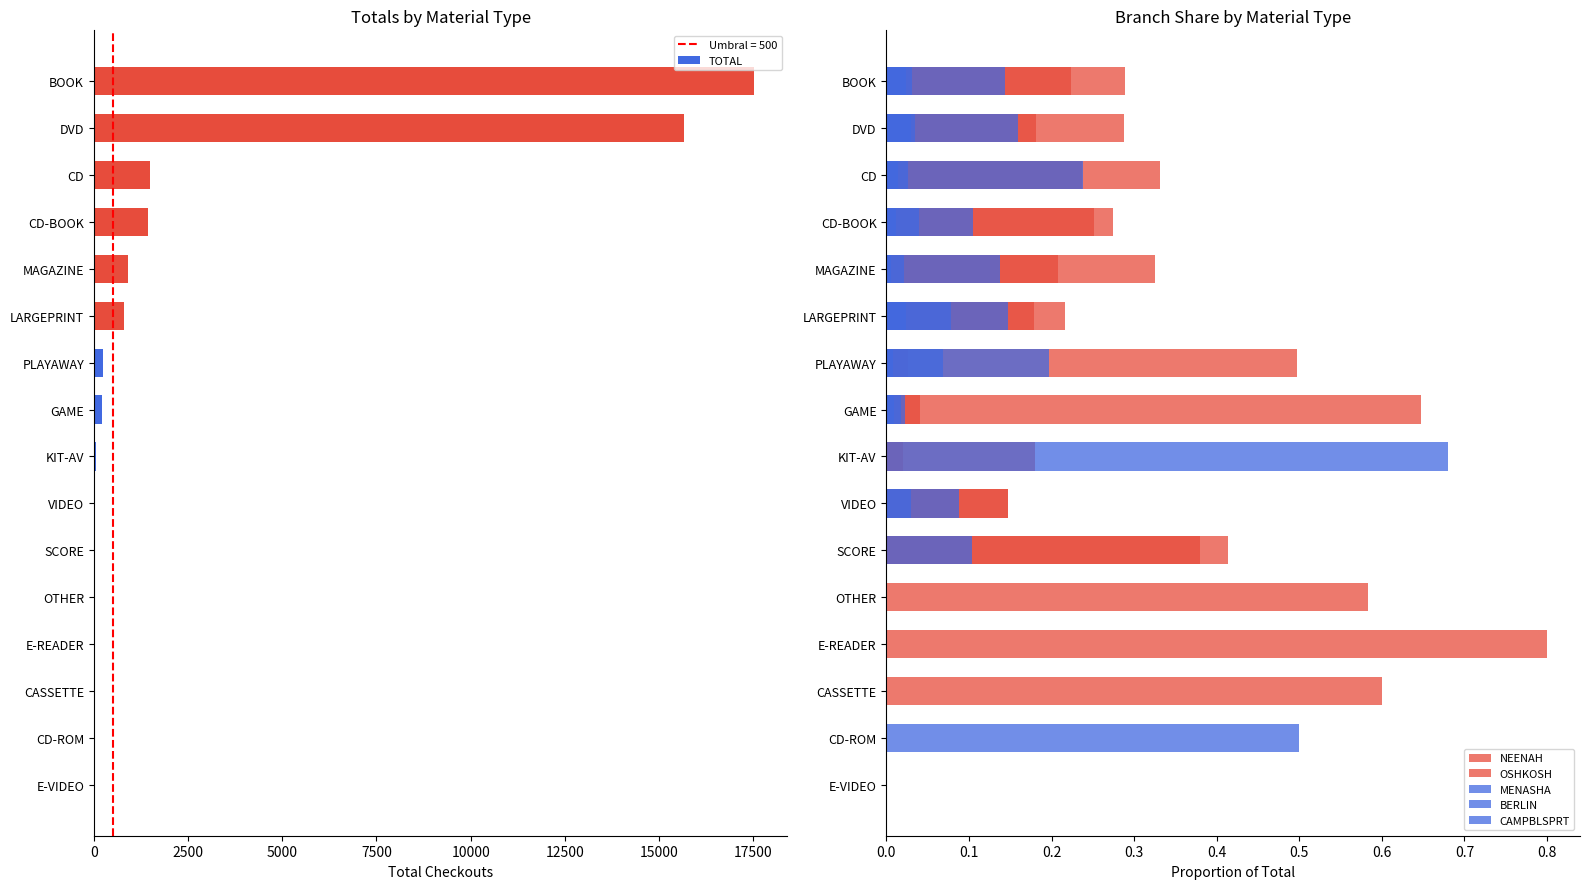

The value of TOTAL at DVD is 15656. True or false?

True